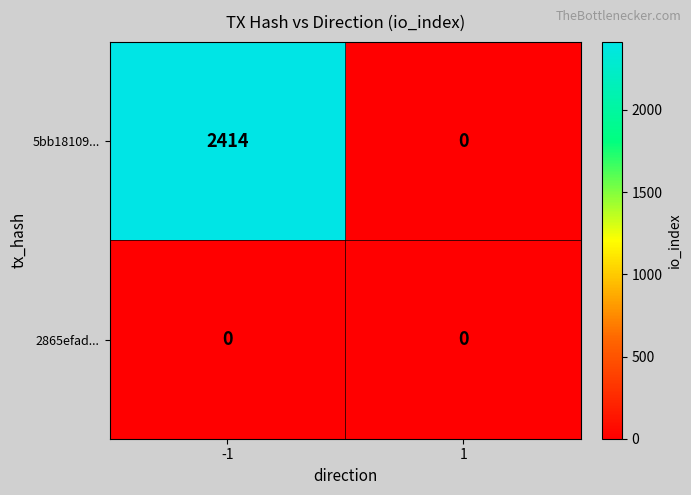

What is the greatest value displayed?

2414